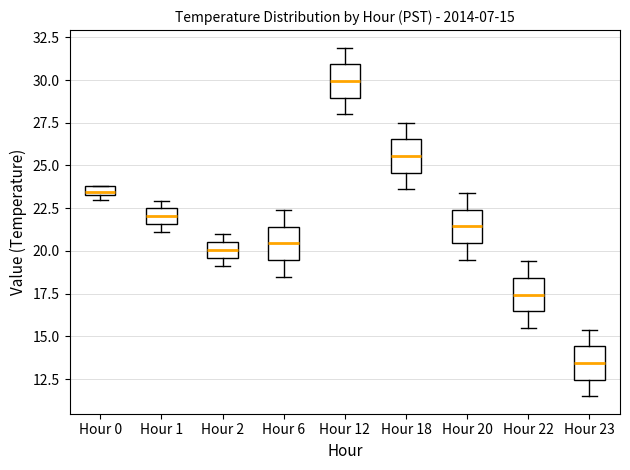

Which box's median line is the highest?

Hour 12